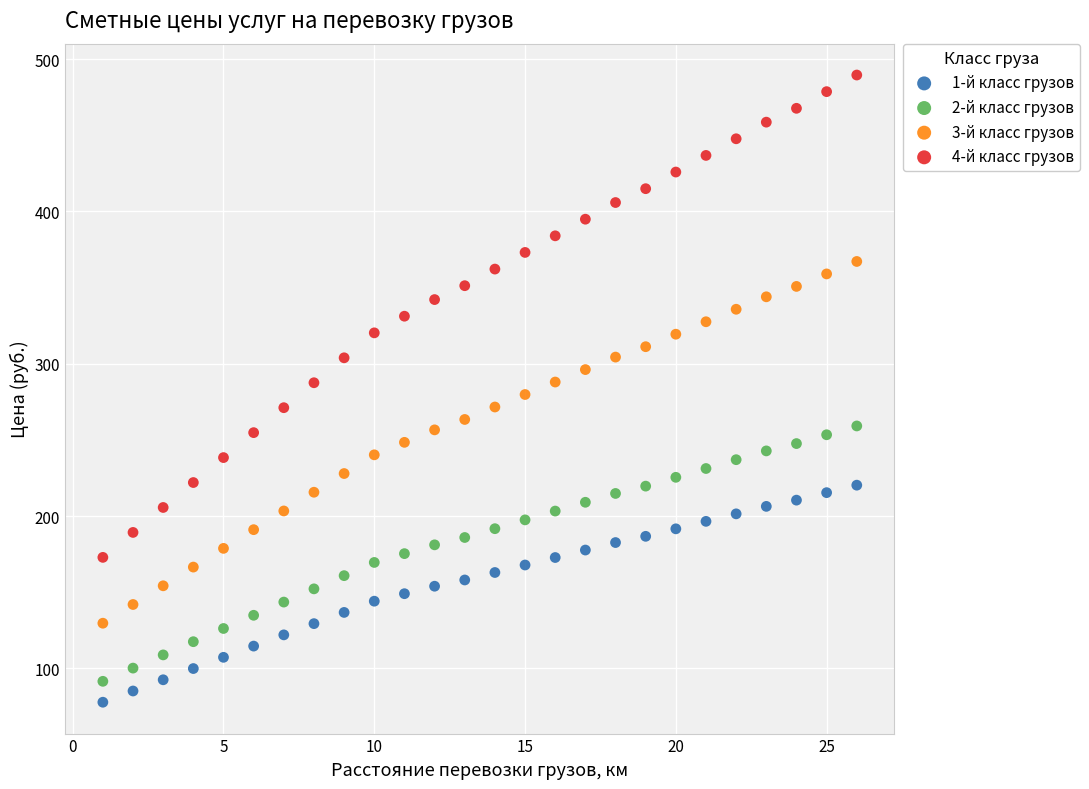

Which series reaches the maximum Y coordinate?

4-й класс грузов